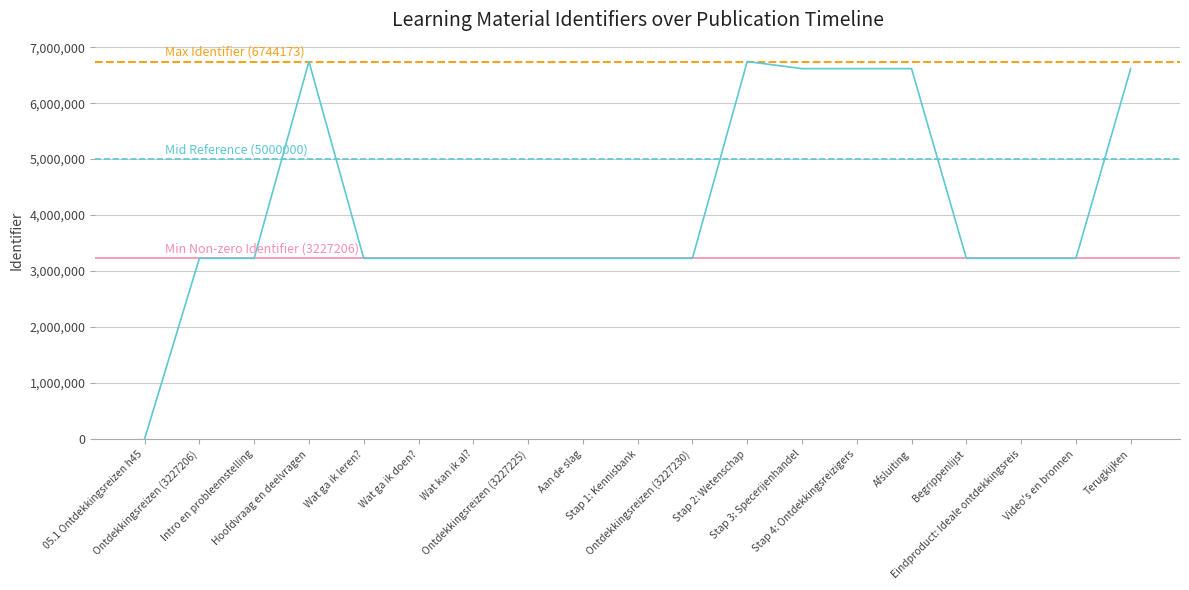

True or false: the data shows 3227228 at Stap 1: Kennisbank.

True